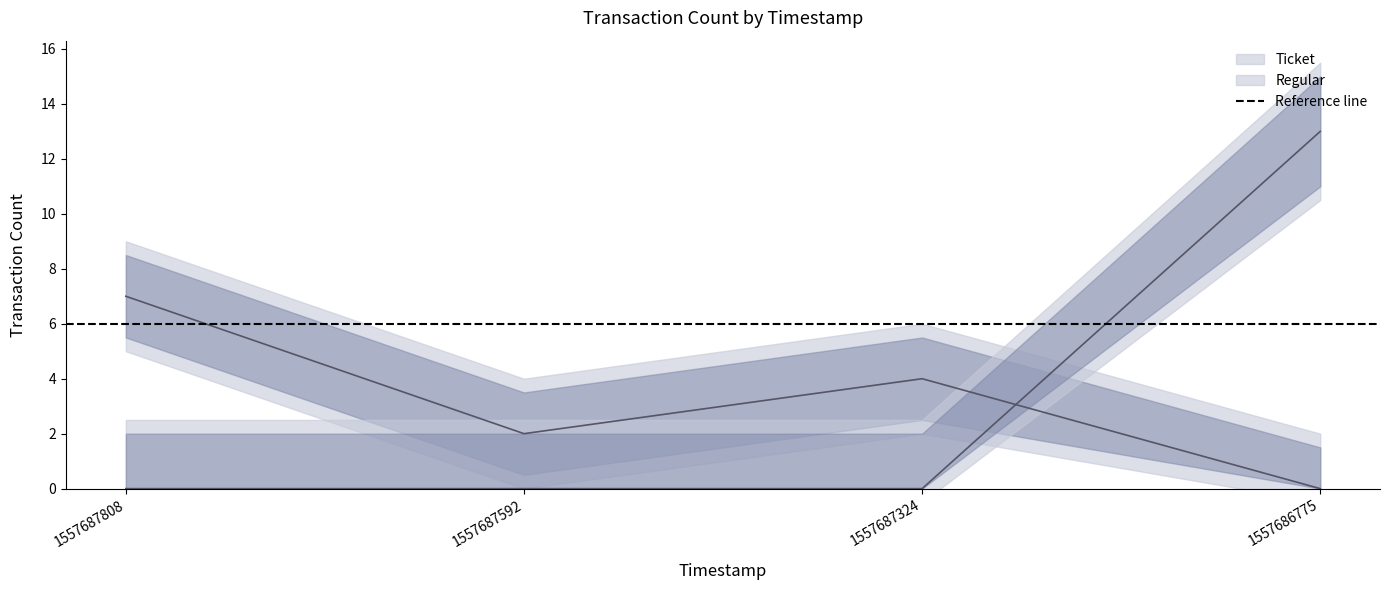

What is the sum of all Ticket_count values?

13